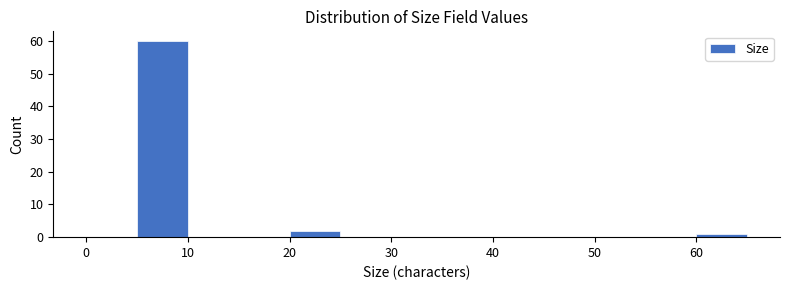

How tall is the bar that spans 5 to 10 on the x-axis? The values are not printed on the chart, so give them approximately, as read against the axis.

60